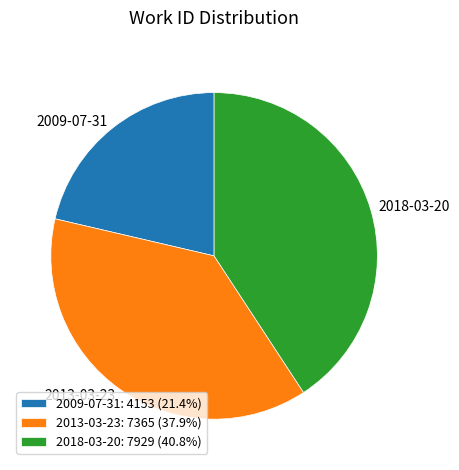

Combined, do 2018-03-20: 7929 (40.8%) and 2013-03-23: 7365 (37.9%) account for over 50%?

Yes